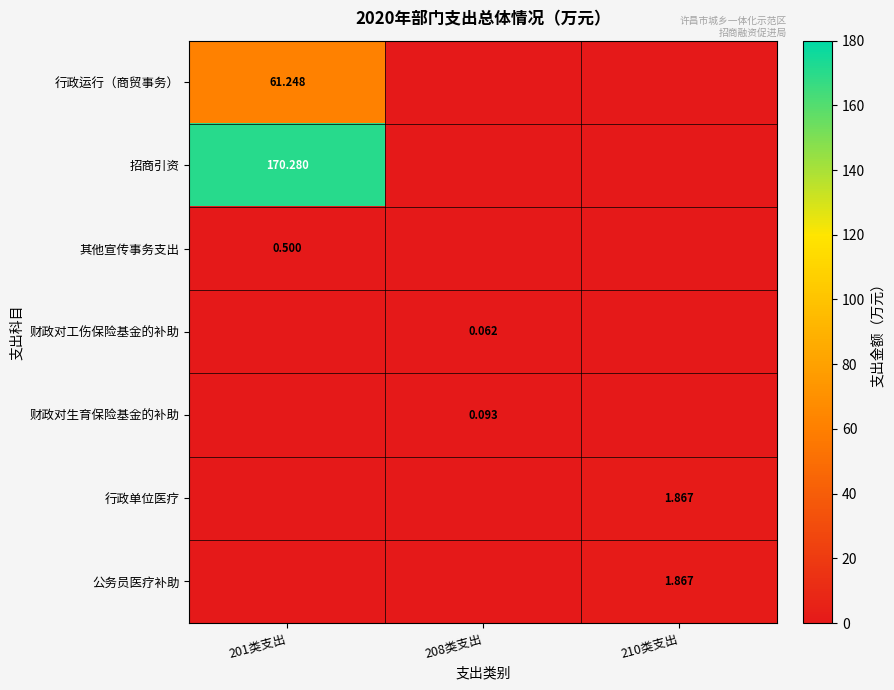

What is the greatest value displayed?

170.3